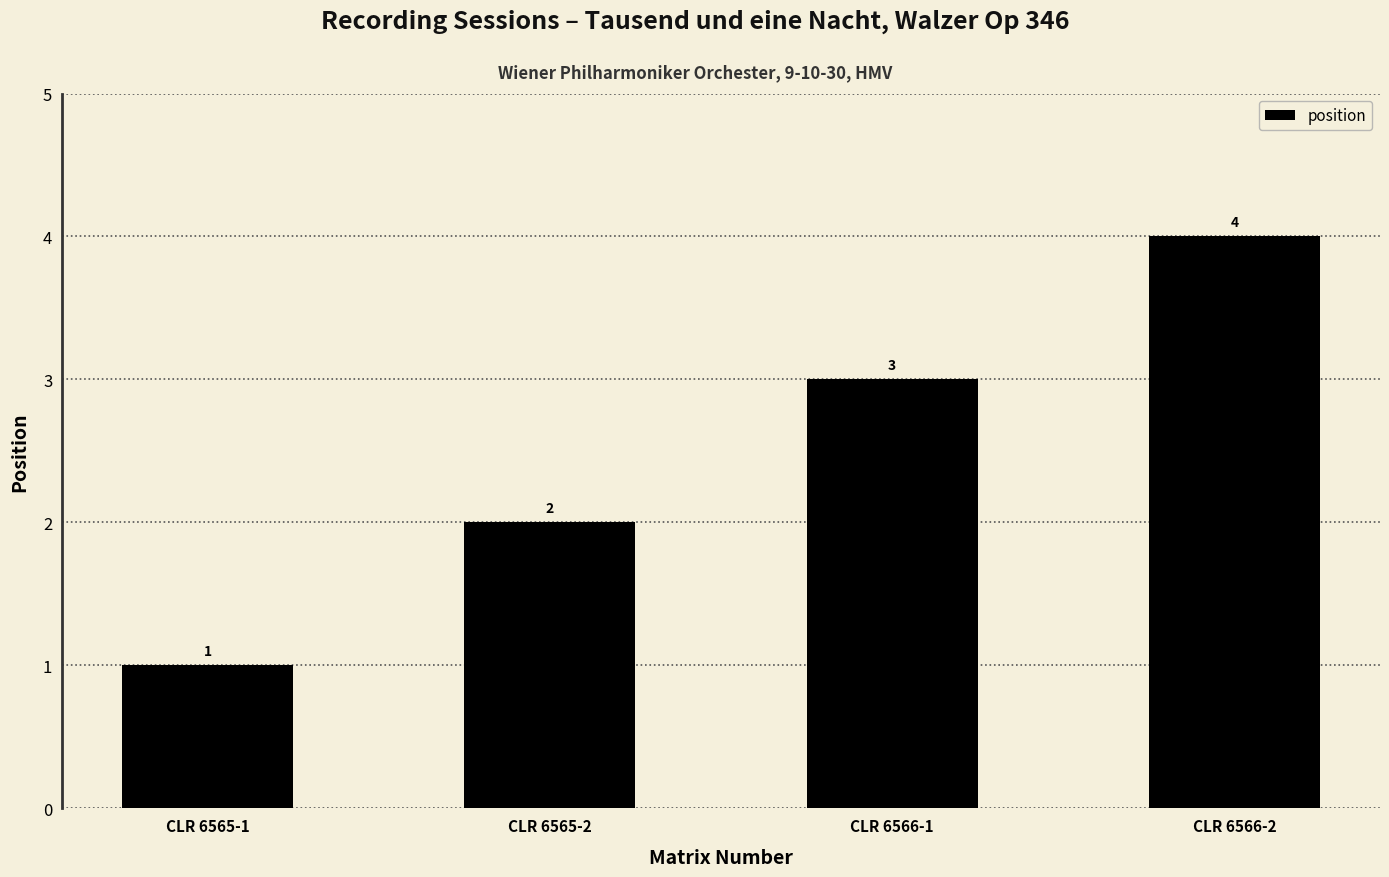

What is the label of the 2nd bar from the right?

CLR 6566-1